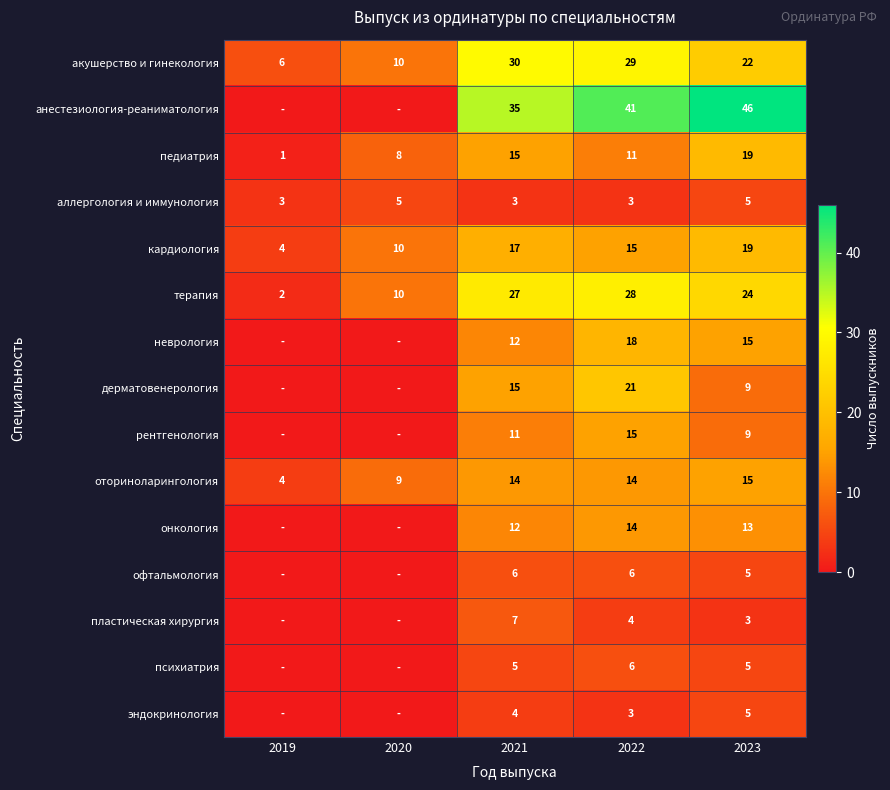

Where does the акушерство и гинекология series first go above 22?

2021